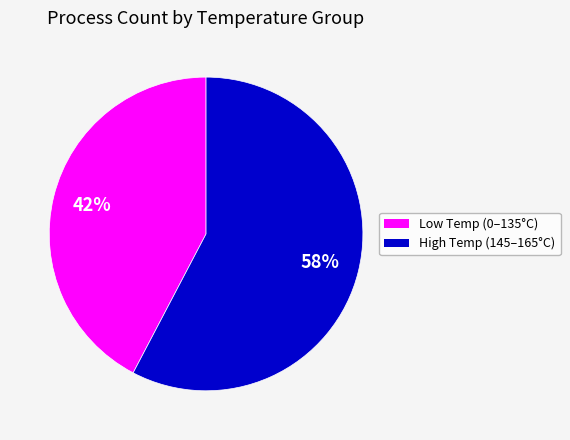

To the nearest percent, what is the average slice percentage?

50%